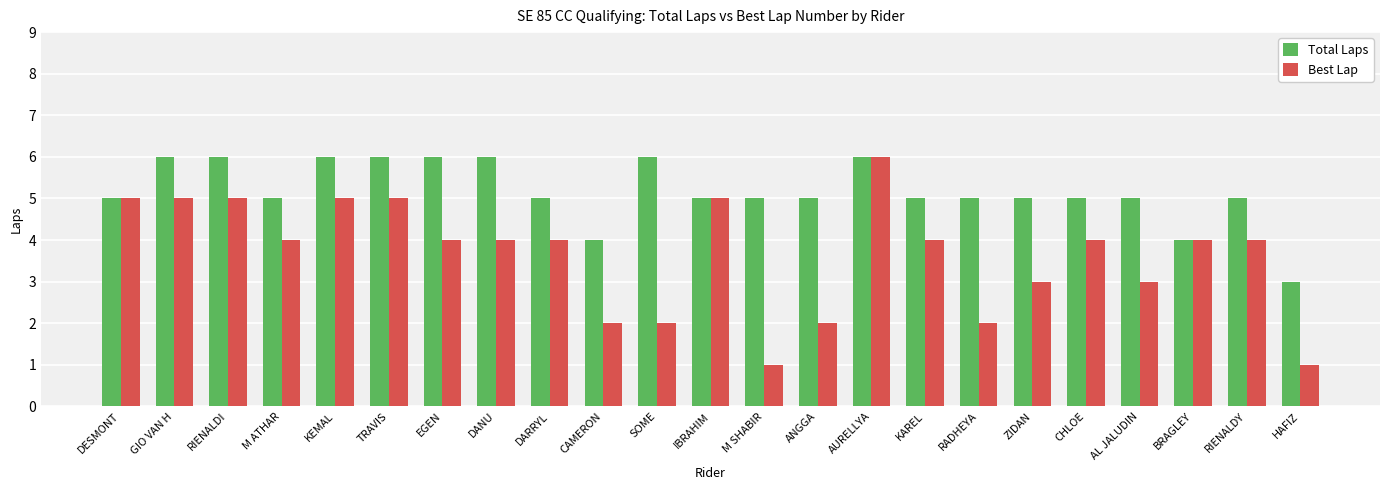

True or false: Total Laps has a value of 11 at TRAVIS.

False